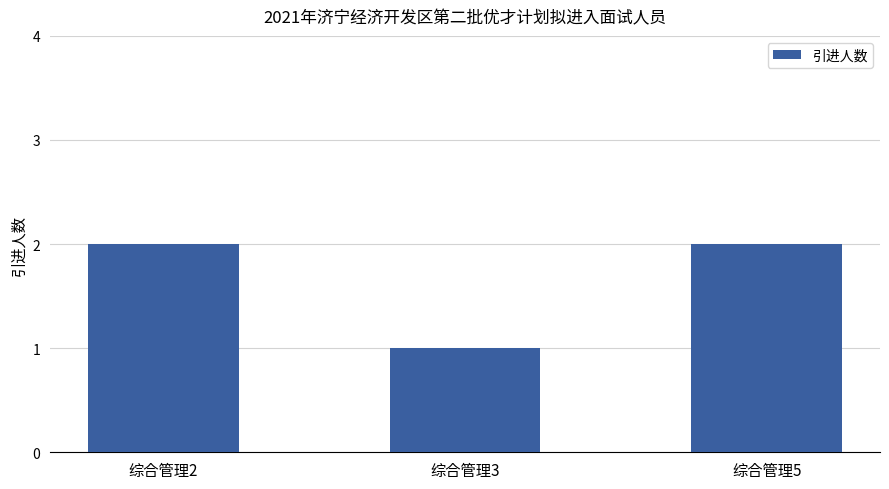

The value at 综合管理3 is 1. True or false?

True